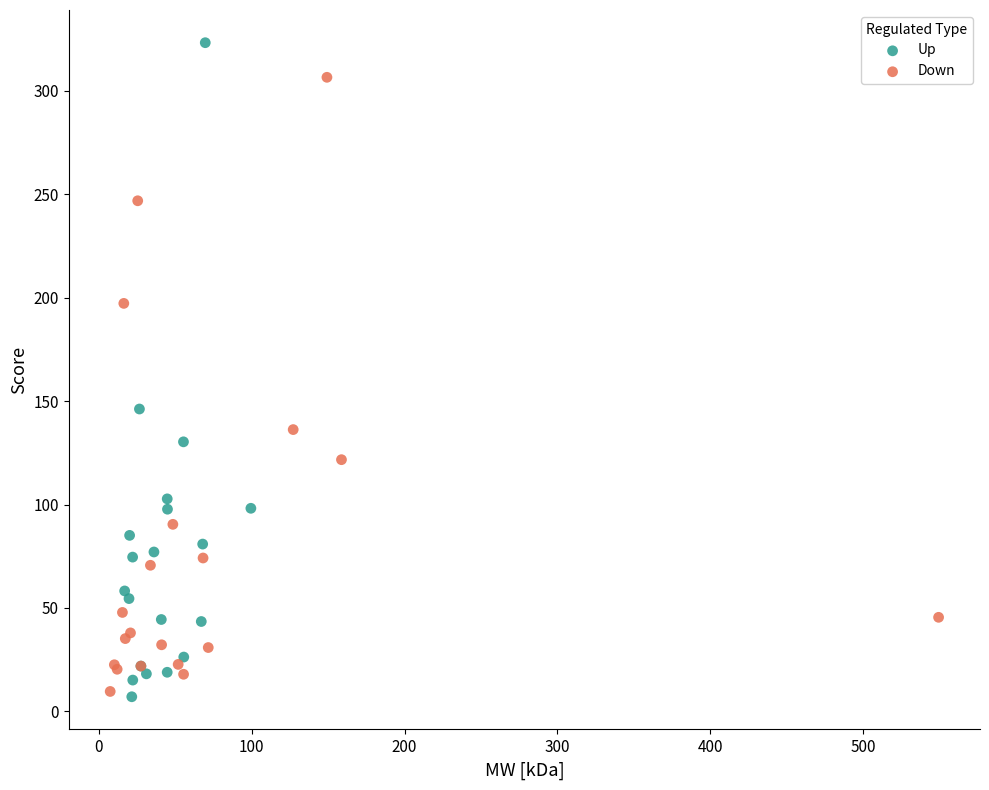

What are all the series names shown in the legend?

Up, Down